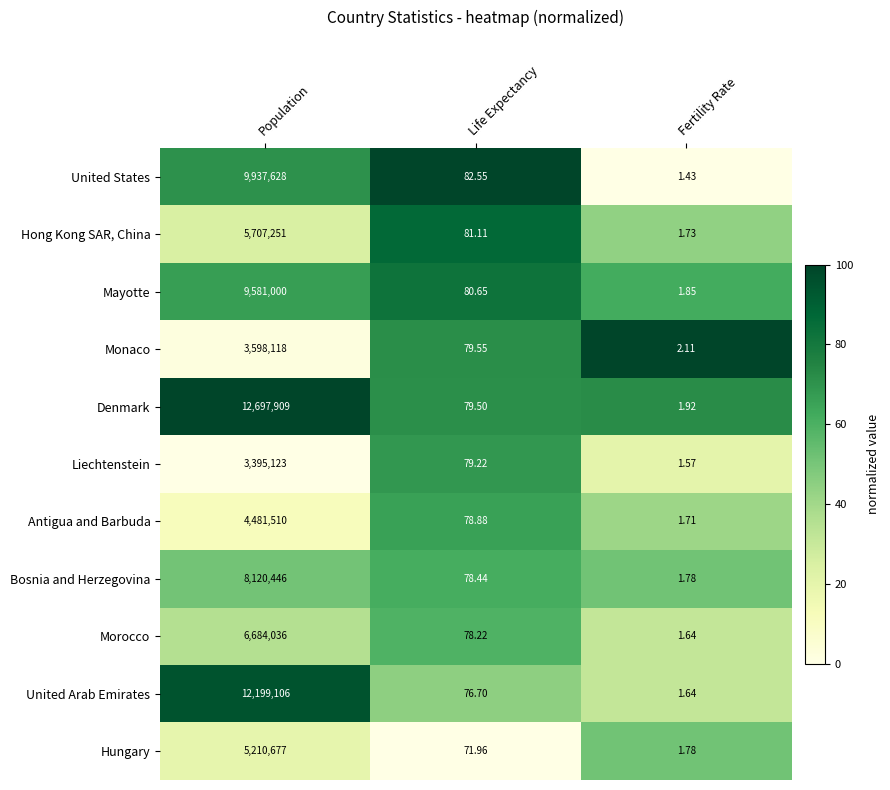

At which category is the sum across all series the highest?

Population